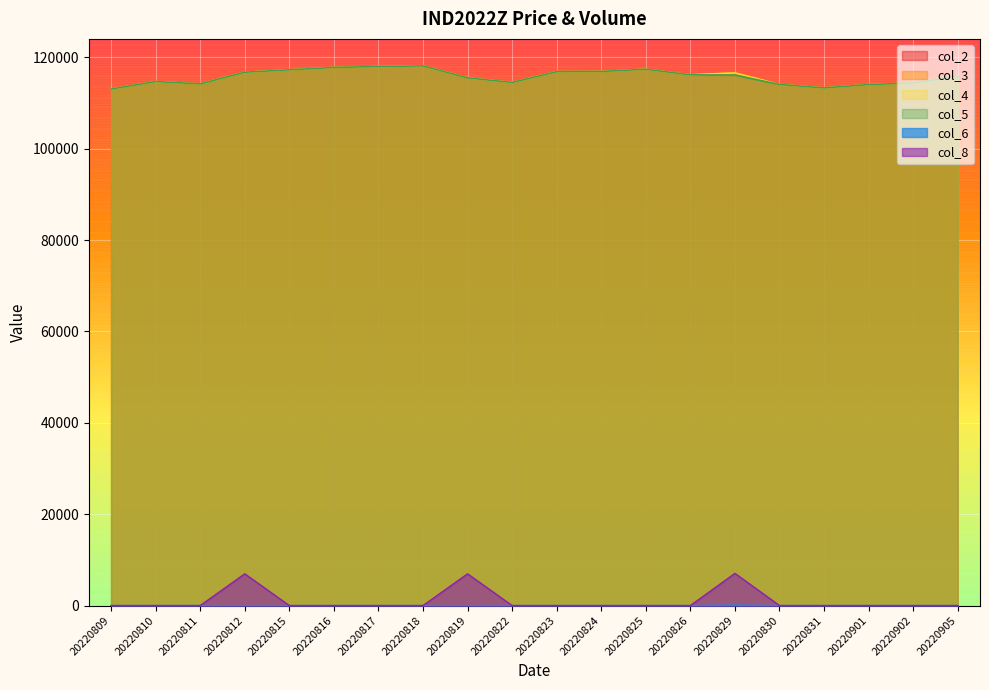

At how many categories does at least one series exceed 117637?

3